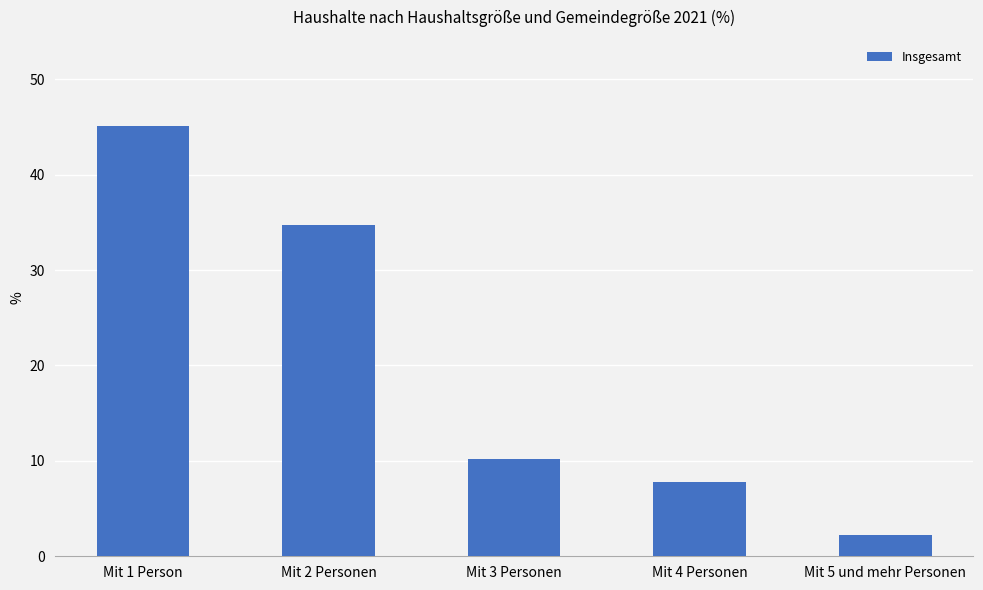

Reading left to right, extract all data points from this chart.

45.1	34.7	10.2	7.8	2.2